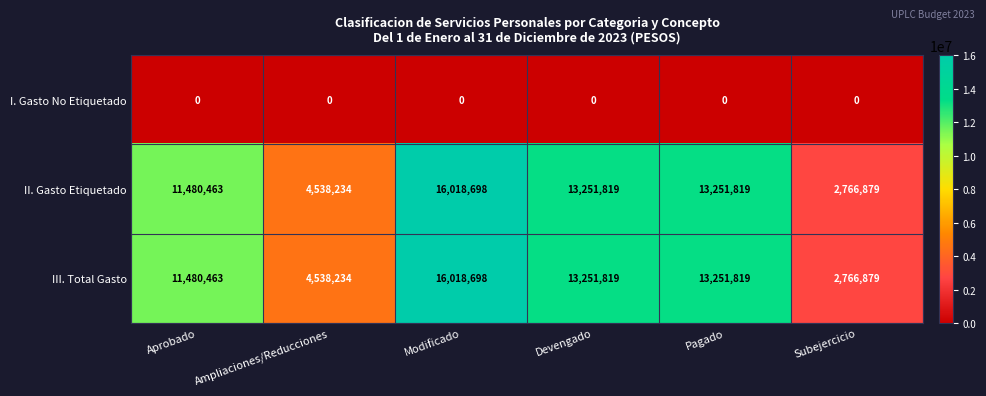

What is the maximum value shown in the chart?

16018698